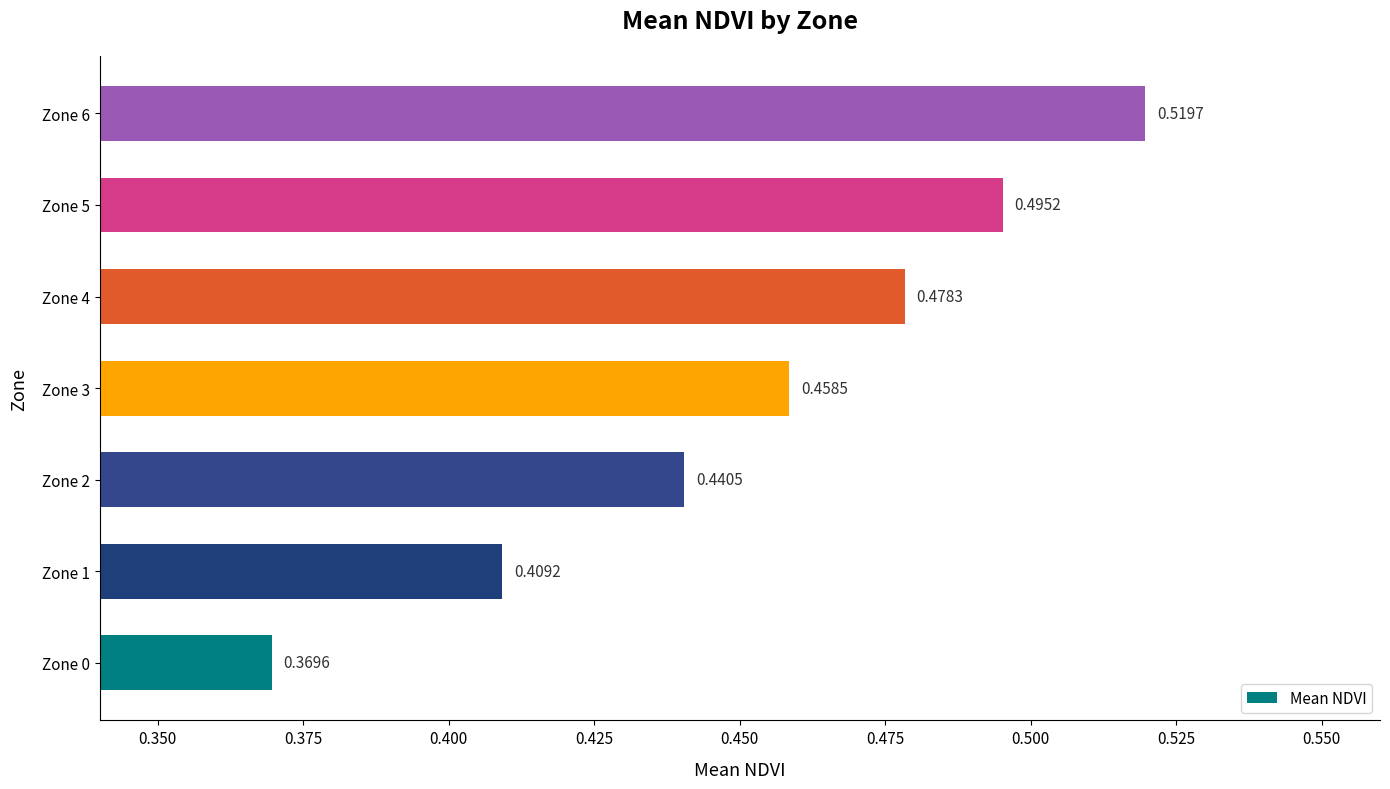

How many values are between 0 and 1?

7